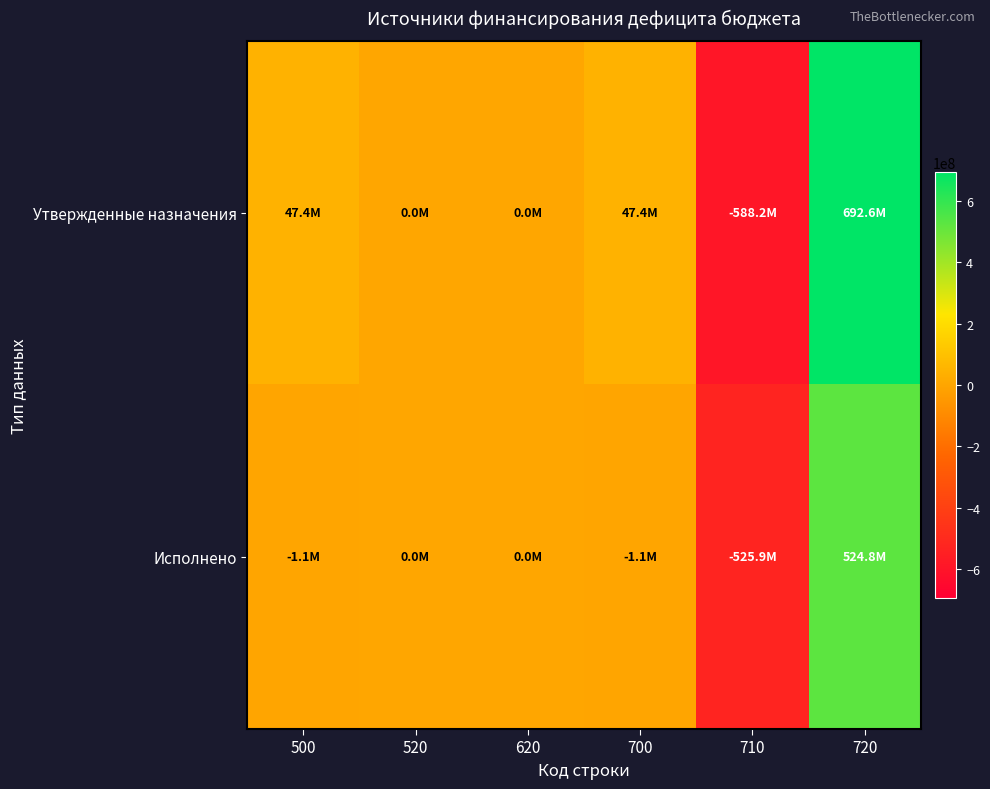

At how many categories does at least one series exceed 337755508?

1